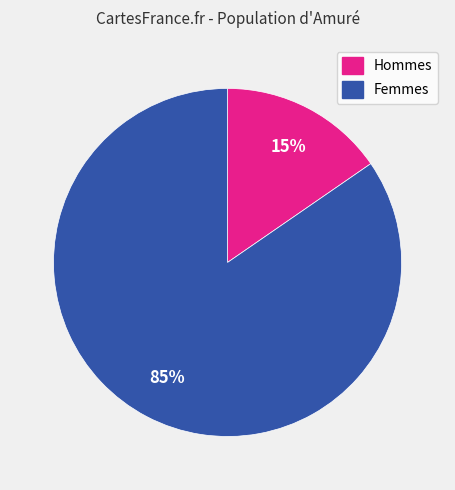

To the nearest percent, what is the average slice percentage?

50%